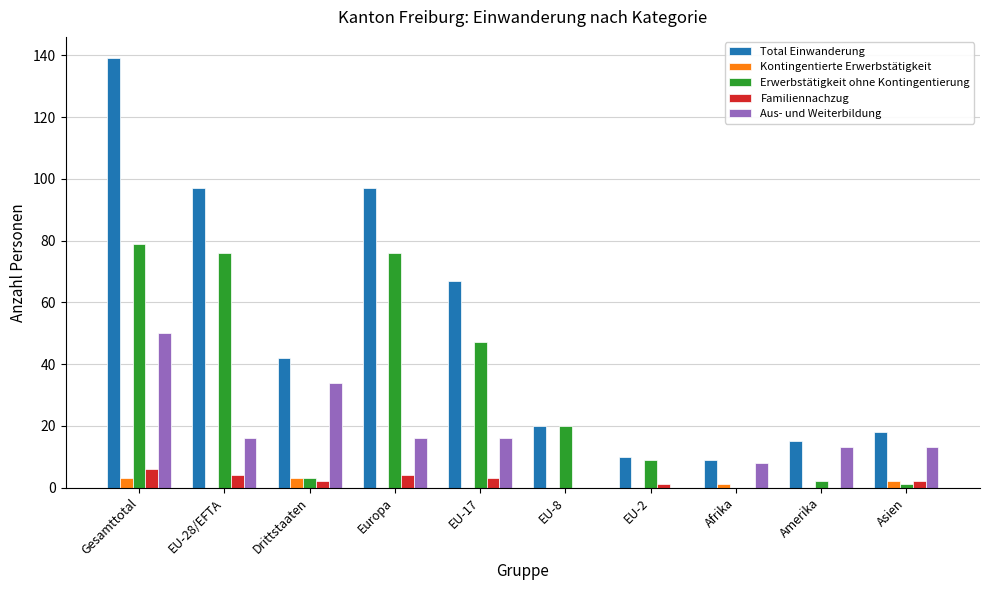

What is the total value across all series at EU-17?

133